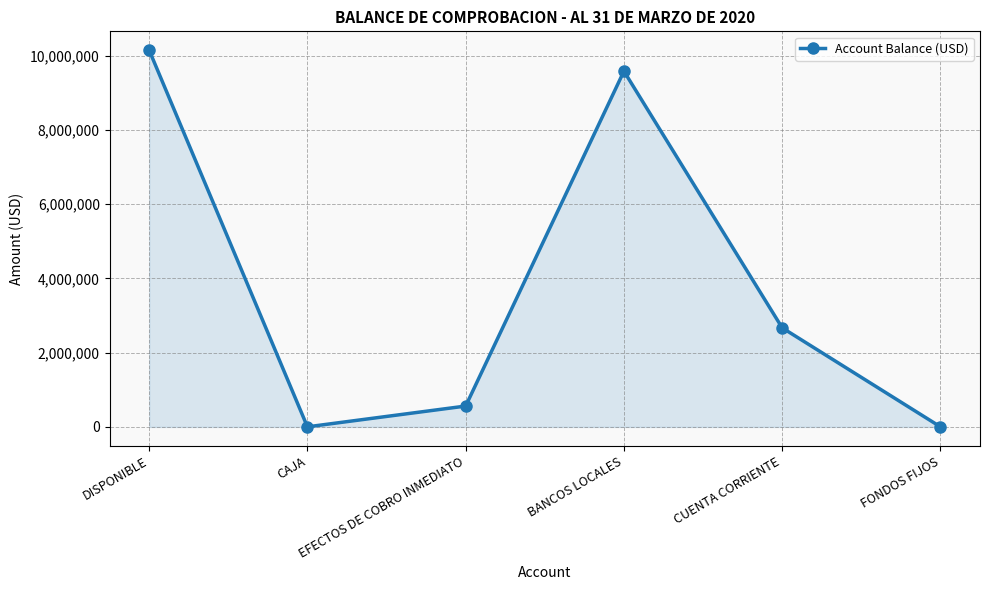

What is the change in value from BANCOS LOCALES to CUENTA CORRIENTE?

-6910668.0